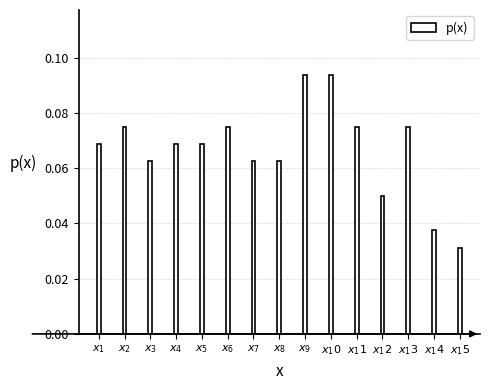

Count the values in the range 0 to 1.

15